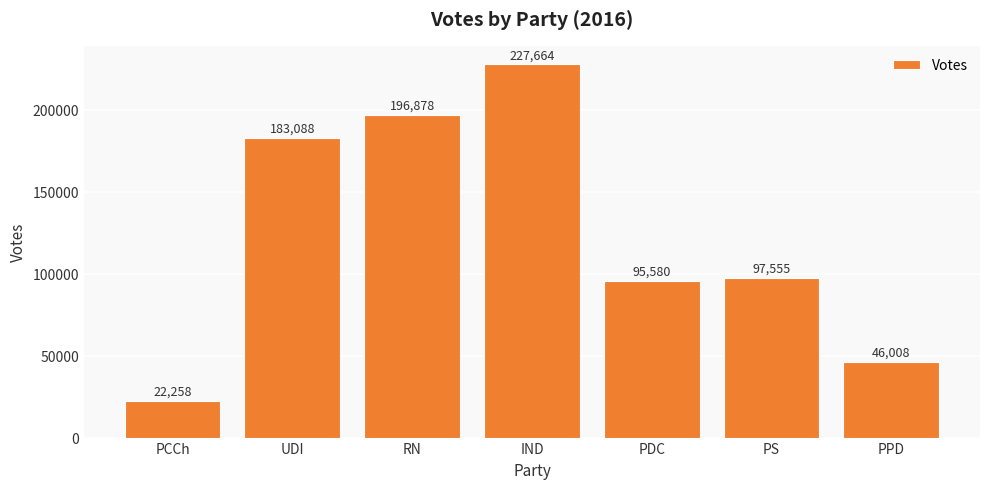

List the labels in order of value, smallest first.

PCCh, PPD, PDC, PS, UDI, RN, IND